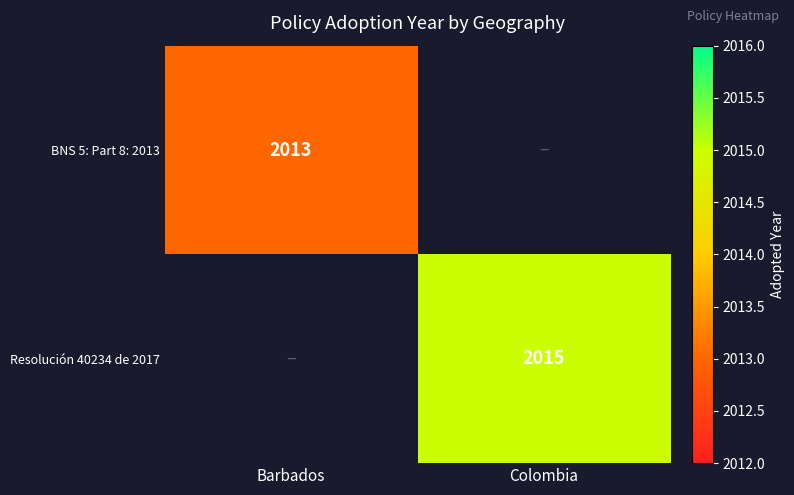

The BNS 5: Part 8: 2013 series shows 2013 at Barbados. True or false?

True